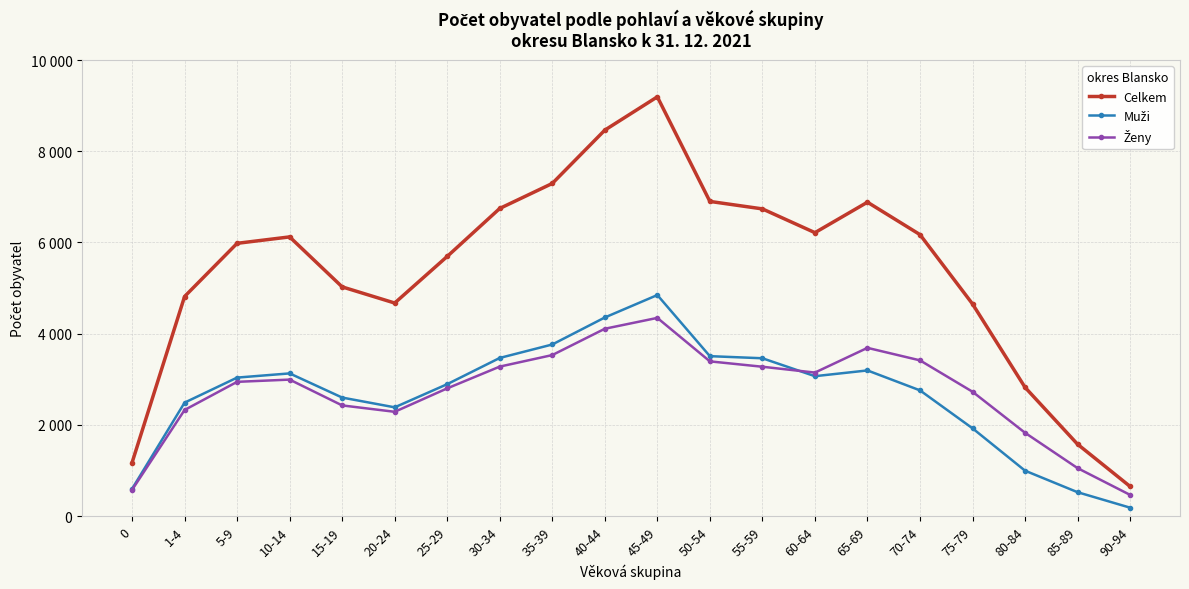

At 75-79, list the series in order from smallest to largest.

Muži, Ženy, Celkem